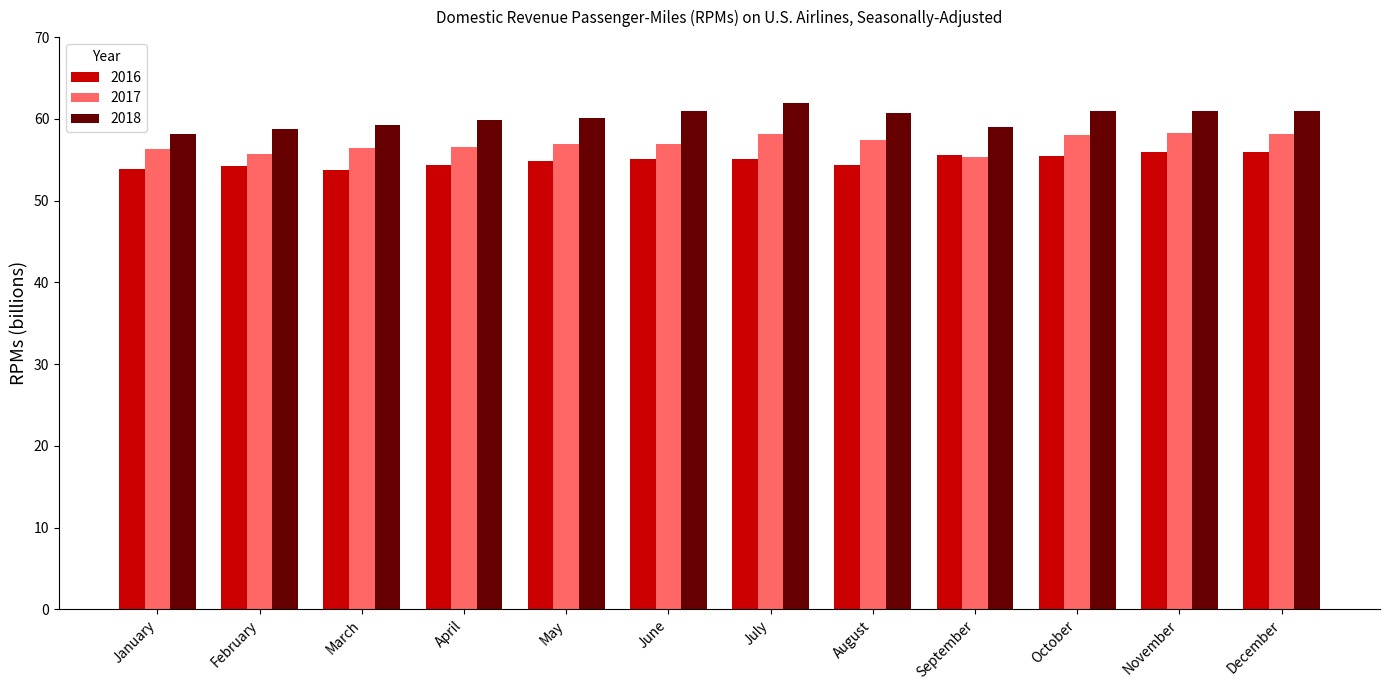

How many bars are there in each group?

3